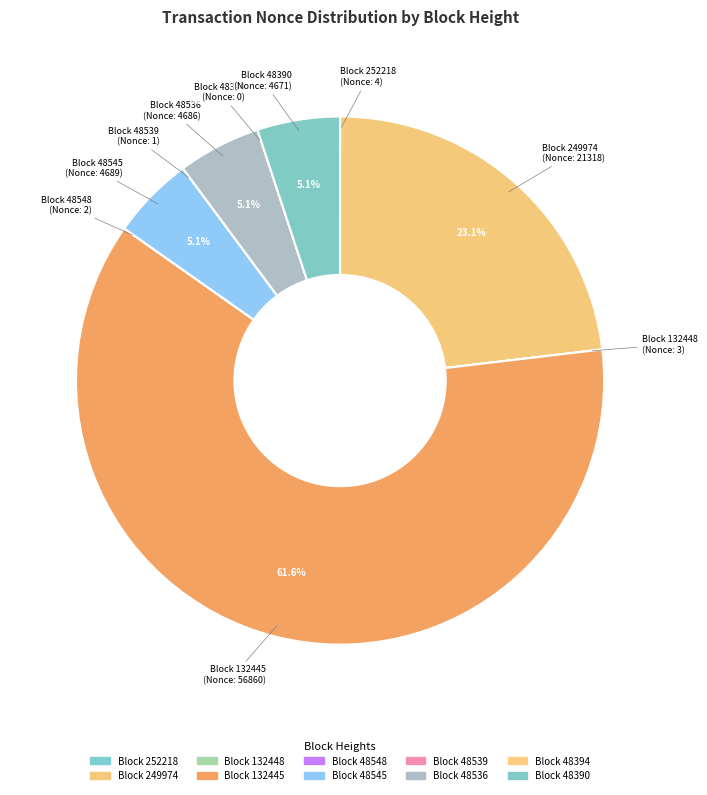

Which slice represents more than half of the pie?

132445